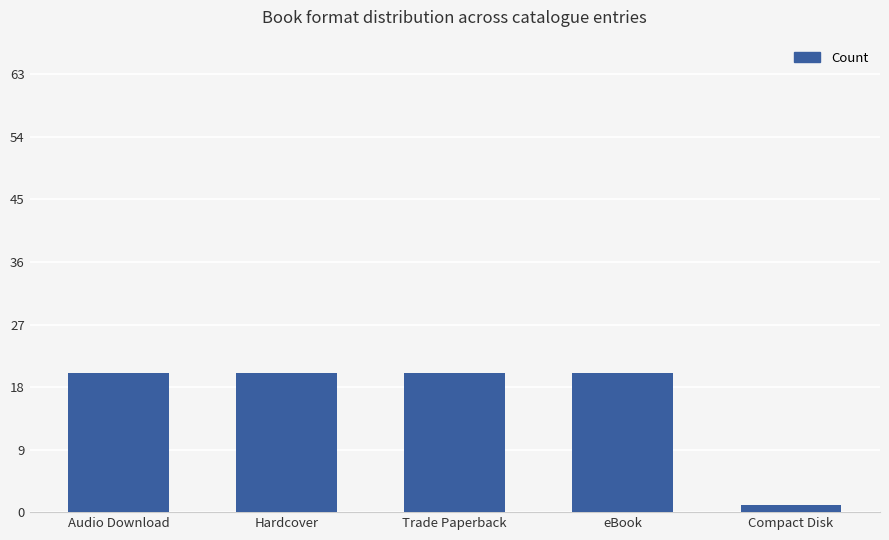

The chart shows a value of 1 at Compact Disk. True or false?

True